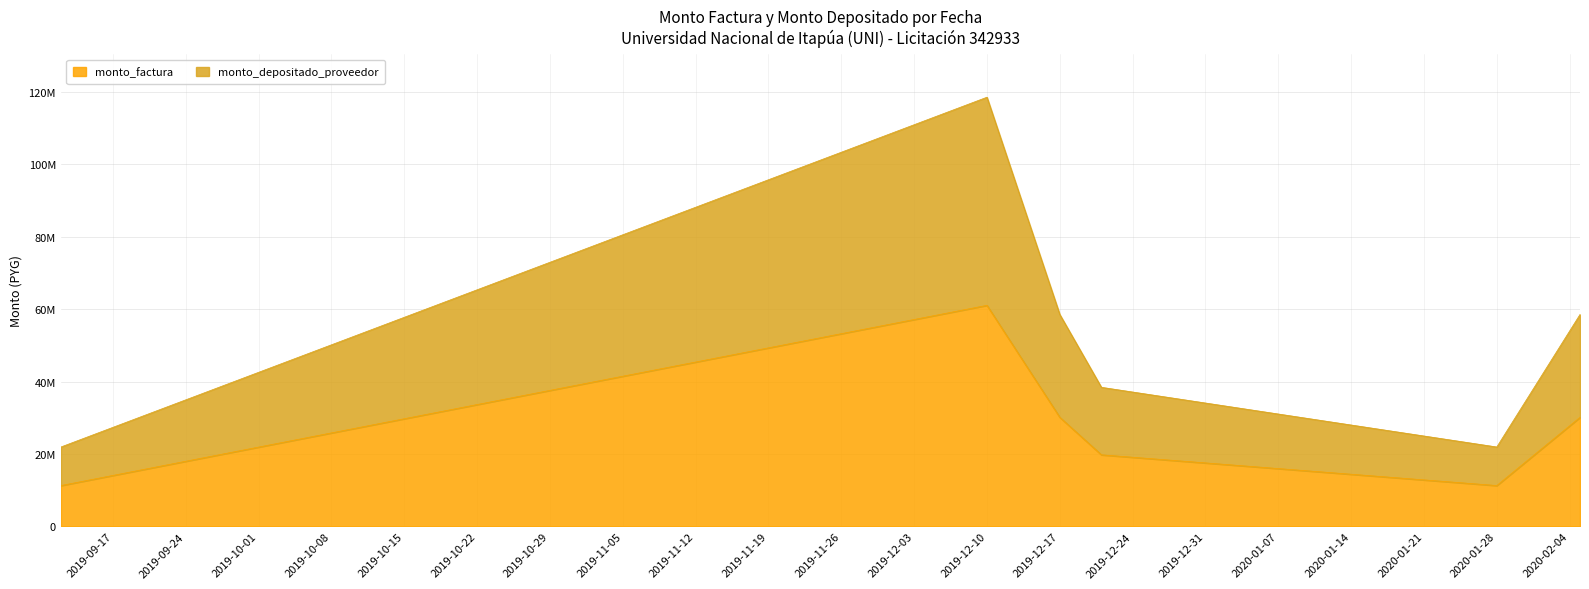

True or false: monto_factura and monto_depositado_proveedor cross at least once.

False